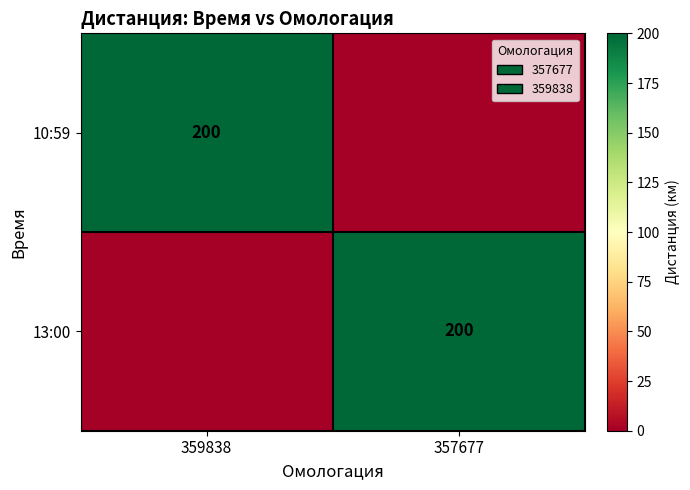

The 13:00 series shows 97 at 357677. True or false?

False